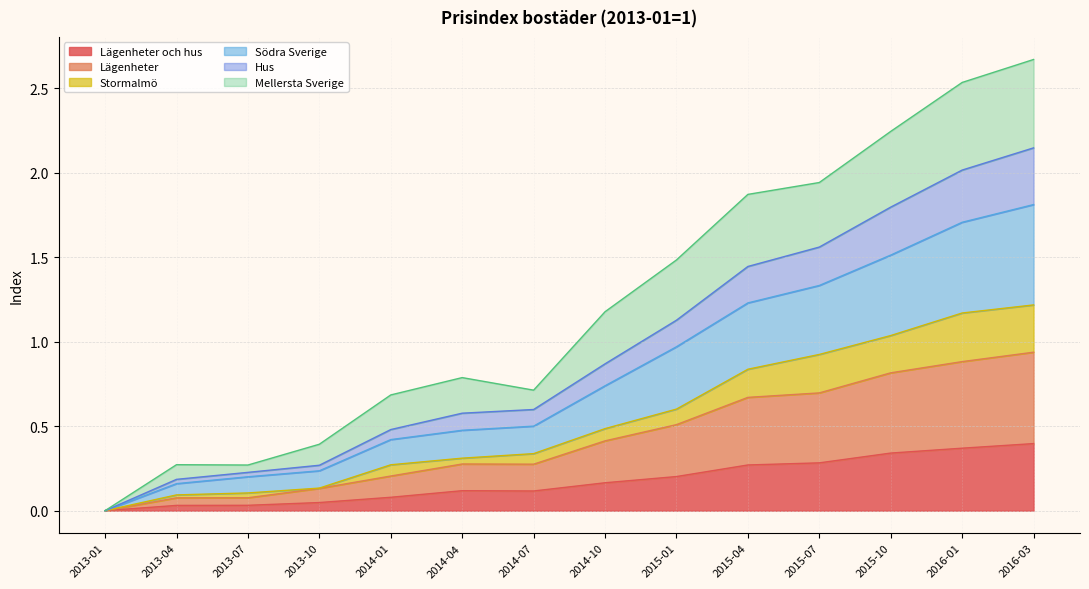

At which label is Hus closest to 1?

2015-01